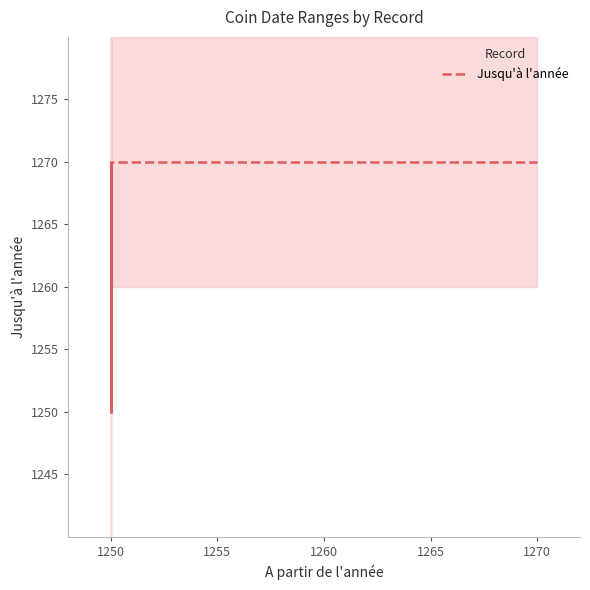

What is the smallest value displayed?

1250